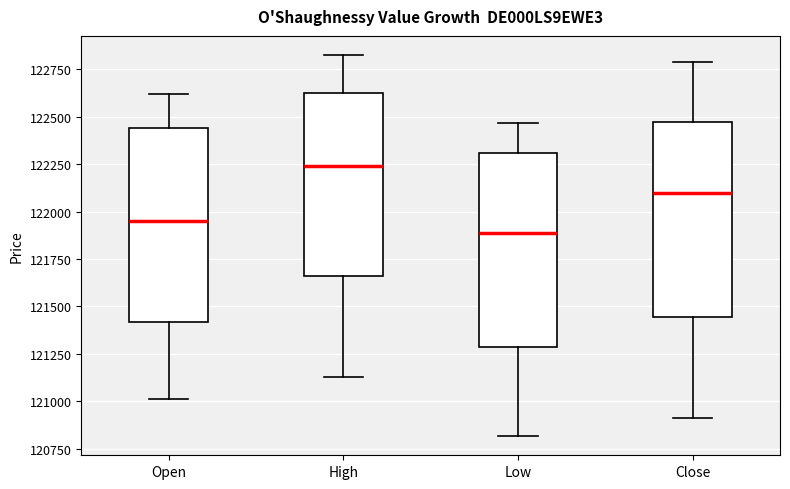

Where does the upper whisker of the box for Close end on the y-axis? The values are not printed on the chart, so give them approximately, as read against the axis.

122800